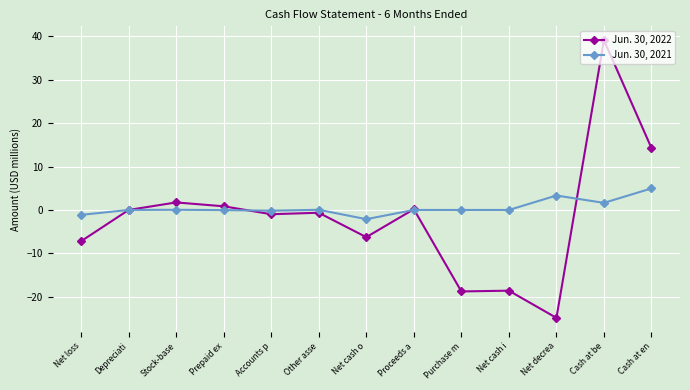

What is the difference between the Jun. 30, 2022 values at Cash at en and Net cash i?

32.9